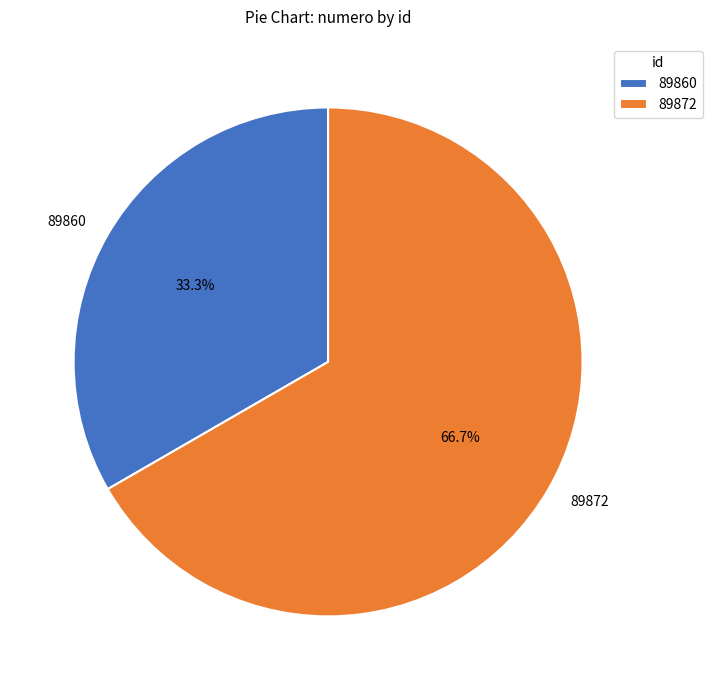

True or false: 89860 accounts for 27% of the total.

False